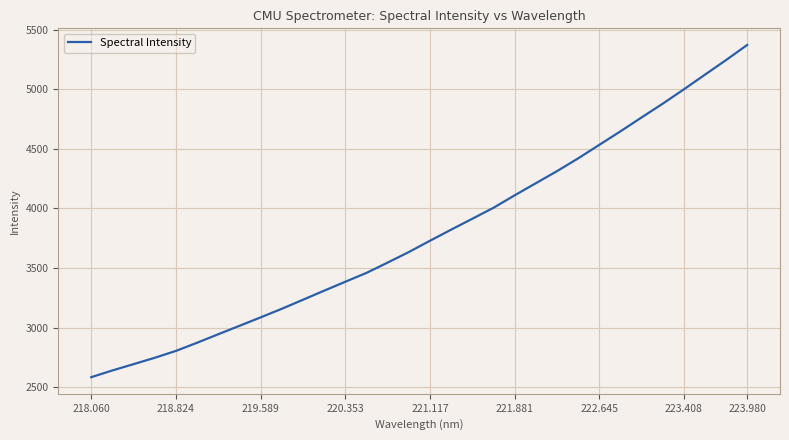

Reading left to right, what are all the values shown in this chart?

2585.2	2641.8	2694.5	2748.0	2805.8	2874.0	2945.4	3016.0	3086.8	3158.9	3234.5	3310.5	3385.5	3459.9	3546.1	3634.5	3729.4	3822.2	3913.6	4005.4	4110.0	4211.2	4312.4	4419.5	4532.8	4646.1	4762.6	4878.0	4998.1	5121.5	5244.1	5370.9